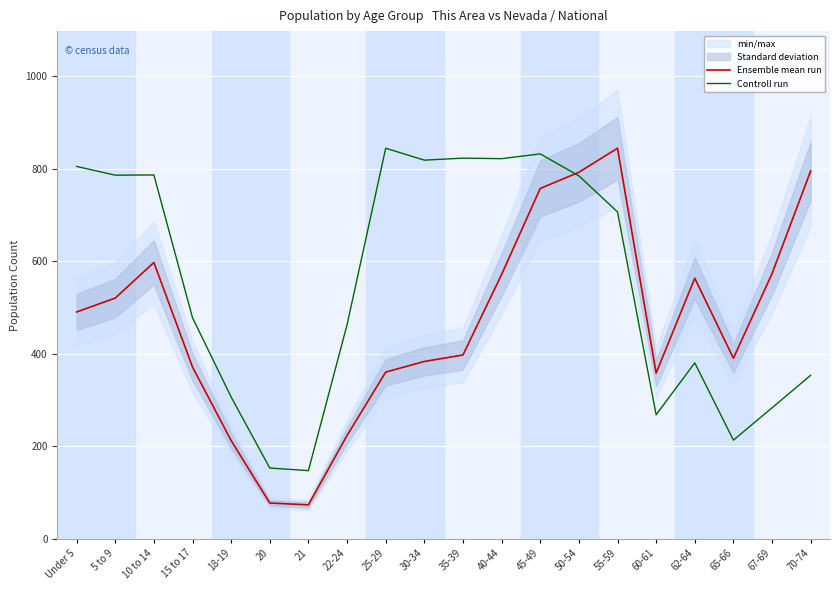

Which category has the highest value across all series?

55-59